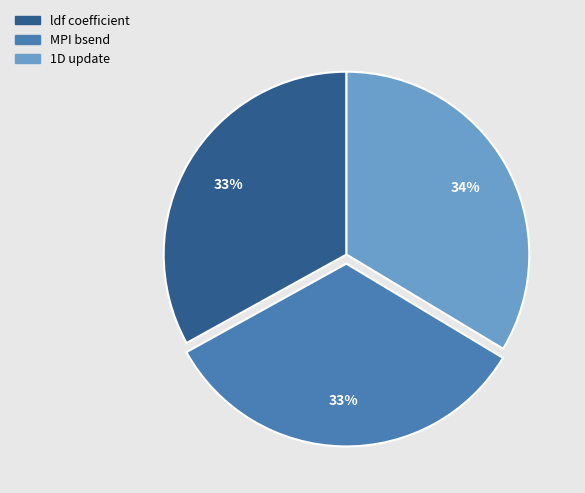

Combined, do 1D update and ldf coefficient account for over 50%?

Yes